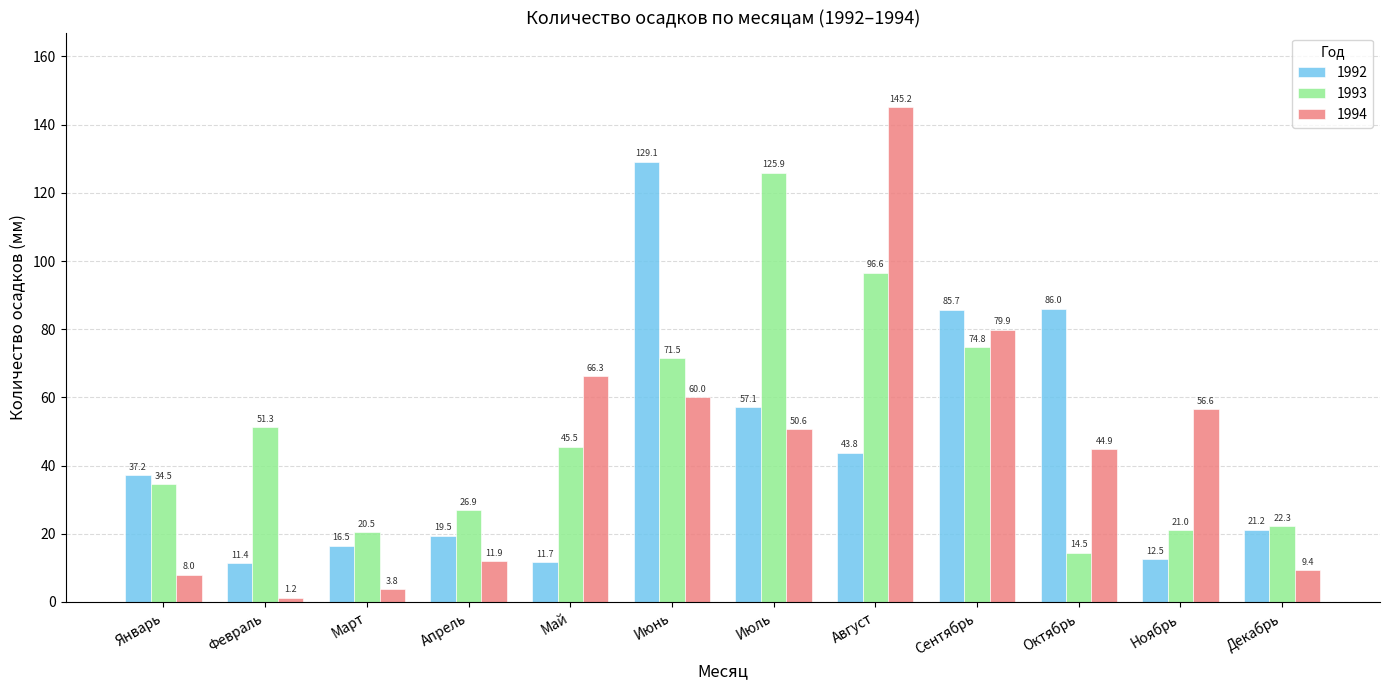

Read the 1993 value at Январь.

34.5